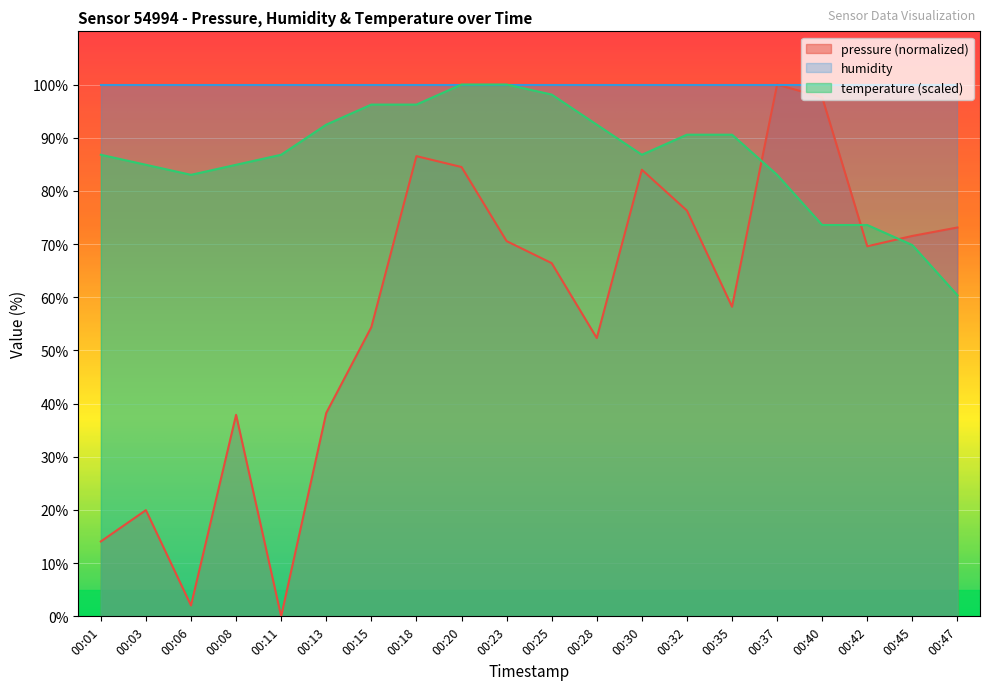

How many data points in pressure are above 69?

10